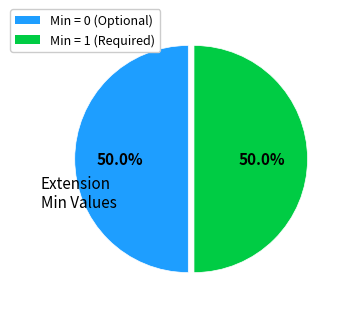

How many segments does this pie chart have?

2